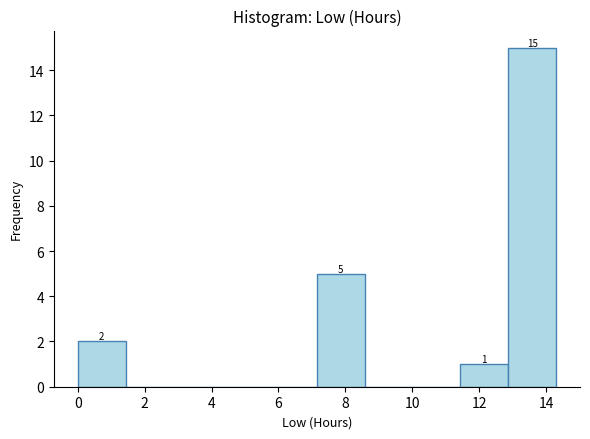

Over which range of the x-axis is the bar tallest?

12.8 to 14.4